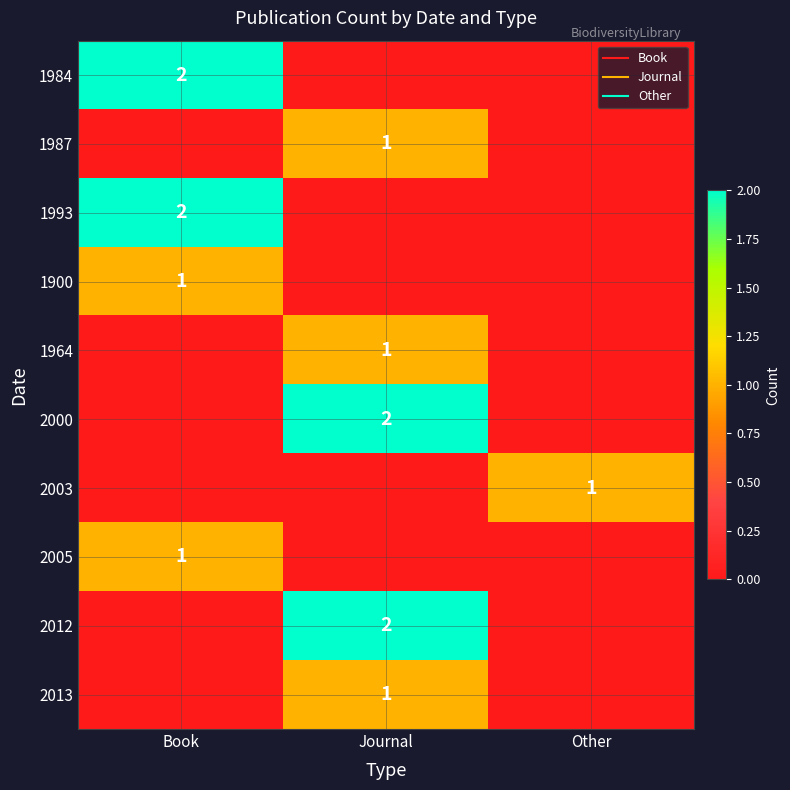

Where is 2003 nearest to the value 0?

Book